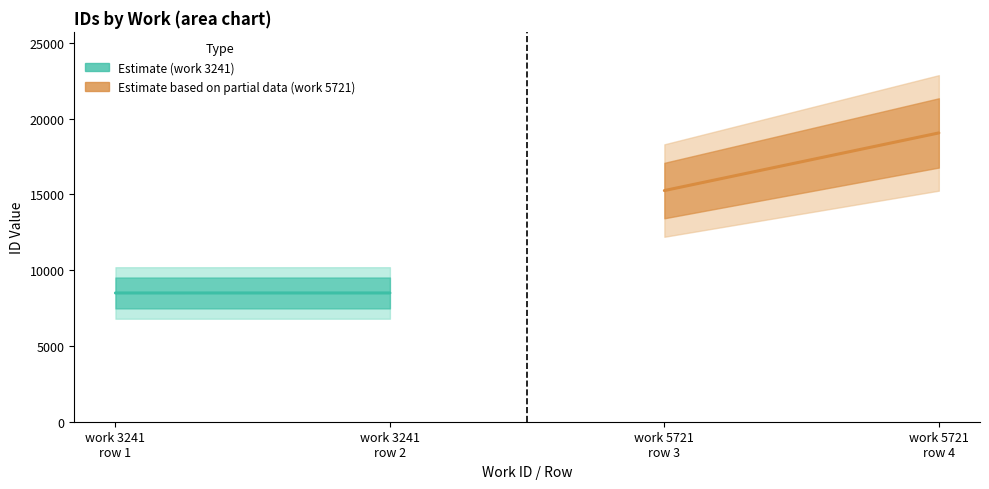

What is the difference between the maximum and second lowest values?

10558